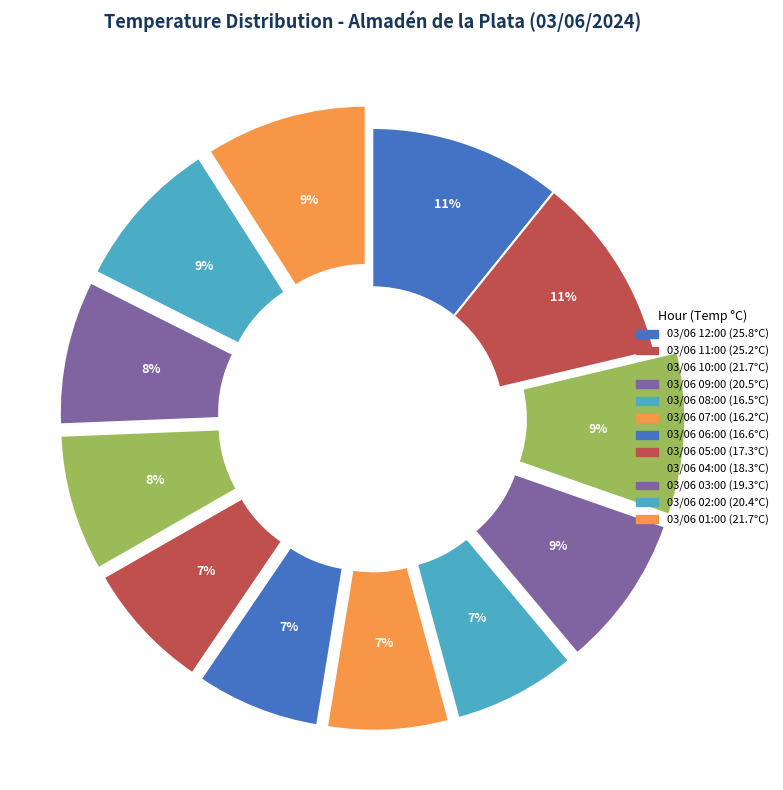

How many segments does this pie chart have?

12